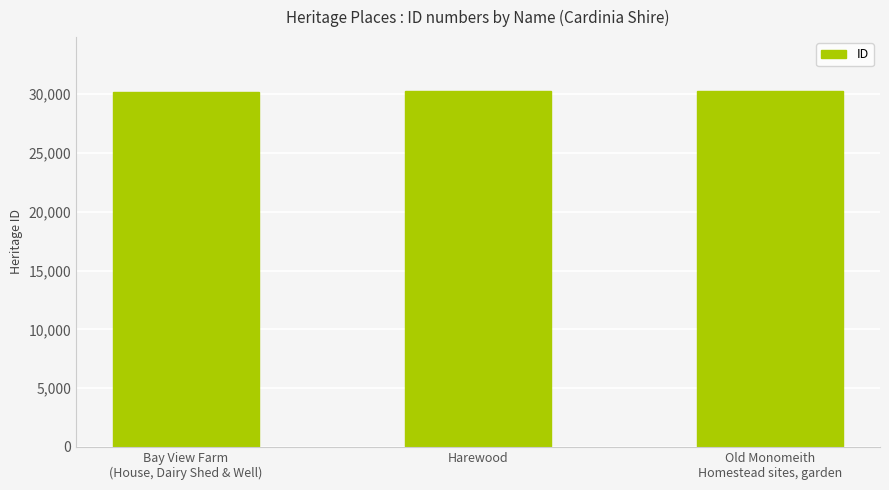

What is the difference between the values at Harewood and Bay View Farm
(House, Dairy Shed & Well)?

124